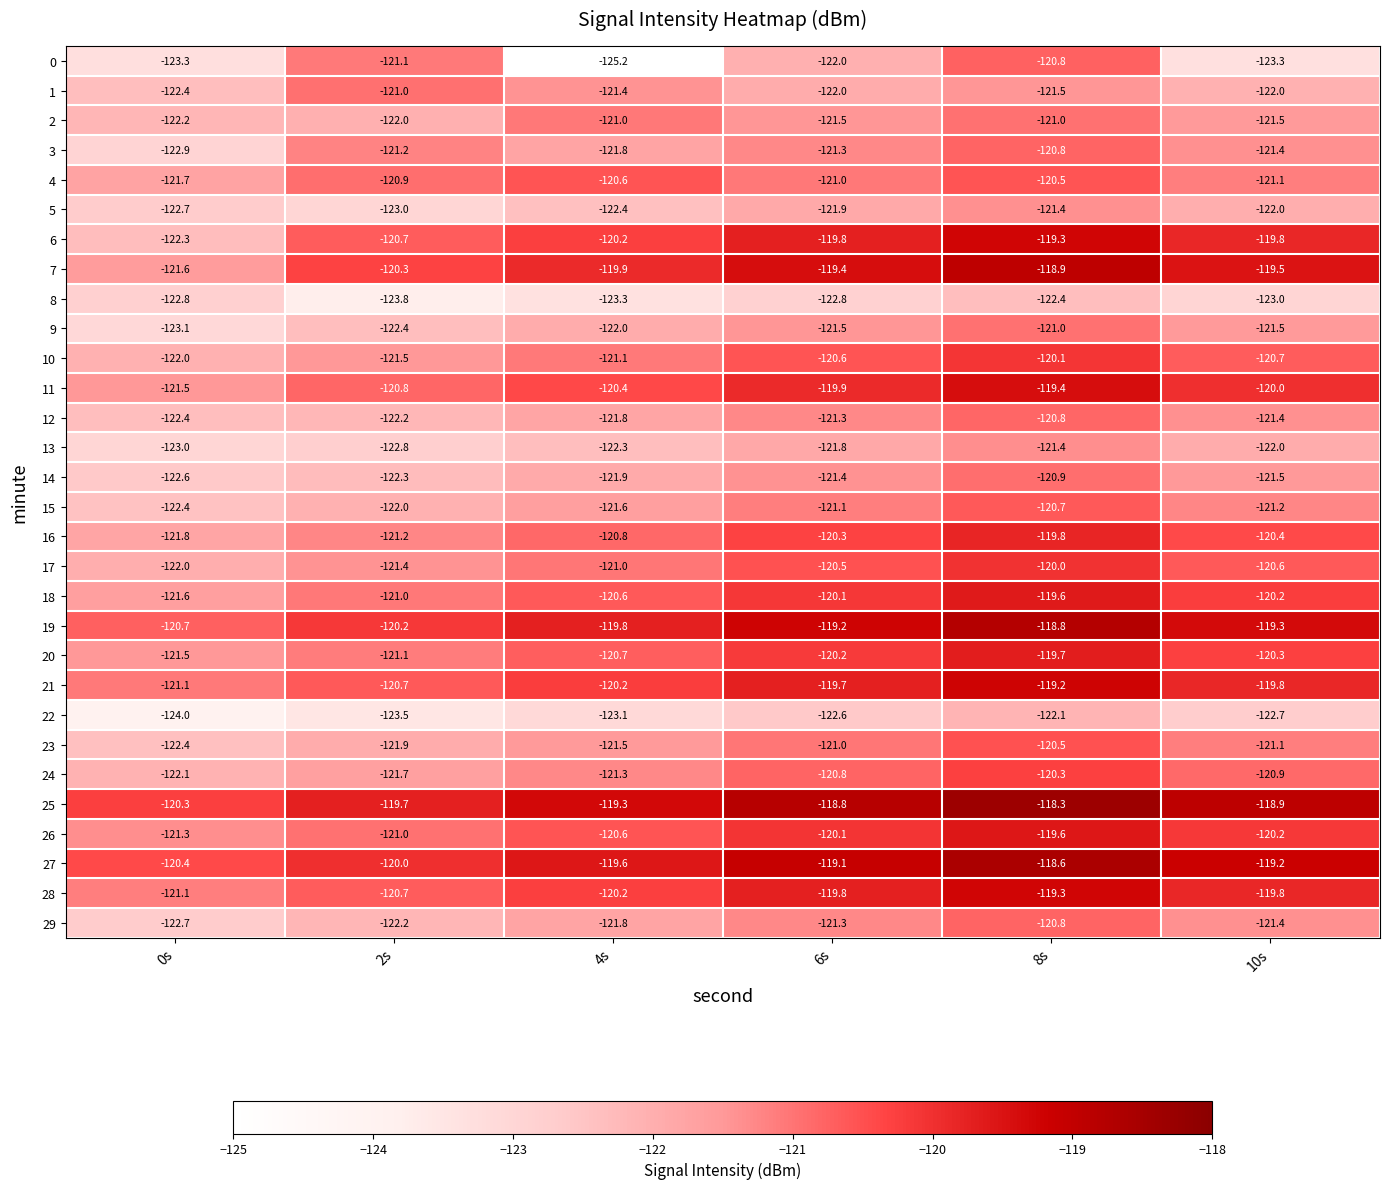

Is the value of 7 at 4s greater than the value of 11 at 0s?

Yes